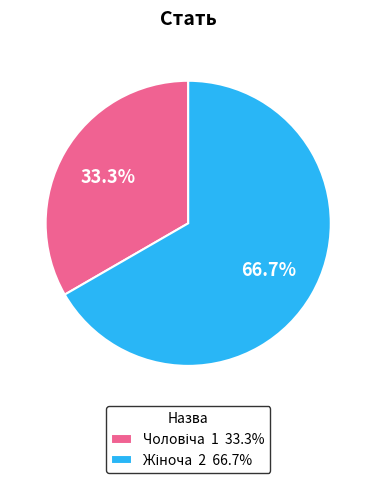

Does any single category account for the majority?

Yes